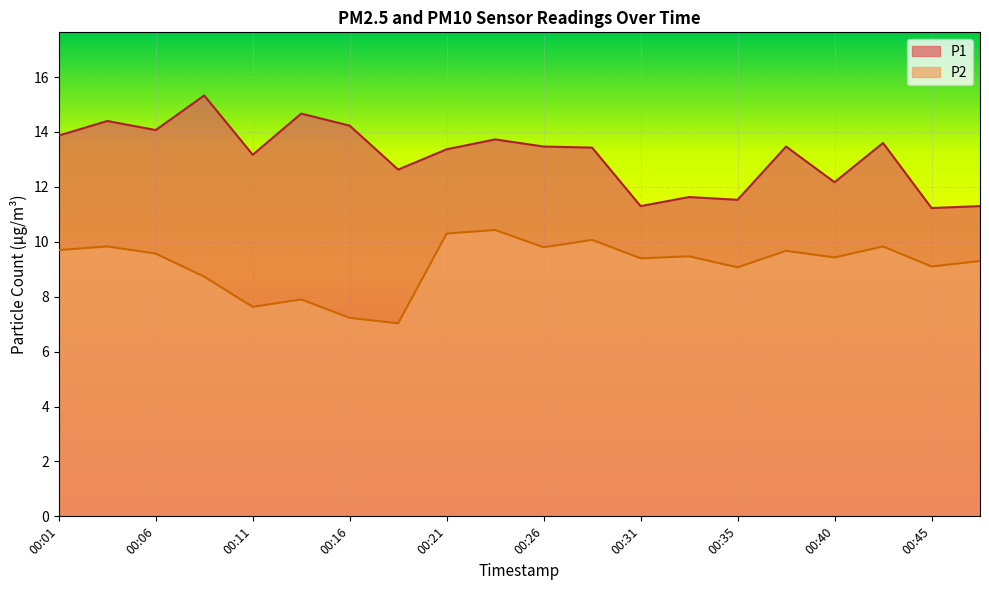

Is the value of P1 at 00:06 greater than the value of P2 at 00:48?

Yes